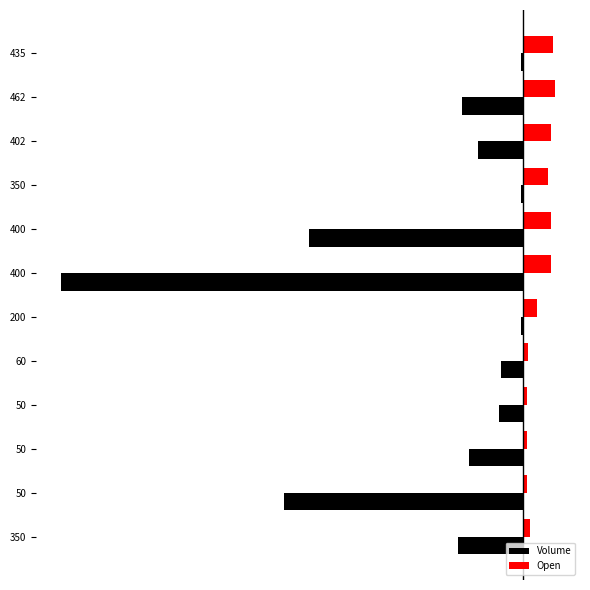

What are all the series names shown in the legend?

Volume, Open